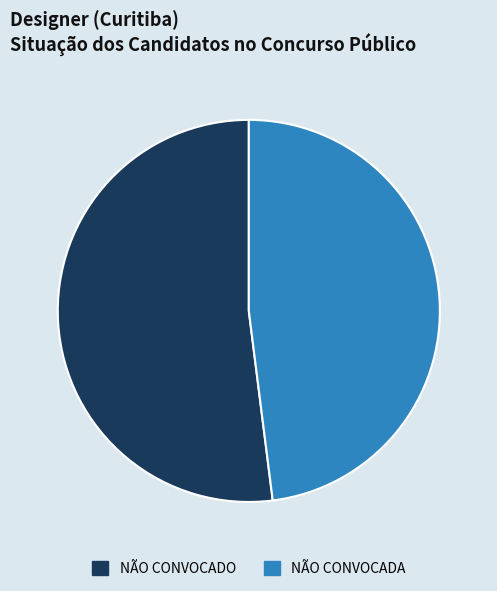

Combined, do NÃO CONVOCADO and NÃO CONVOCADA account for over 50%?

Yes